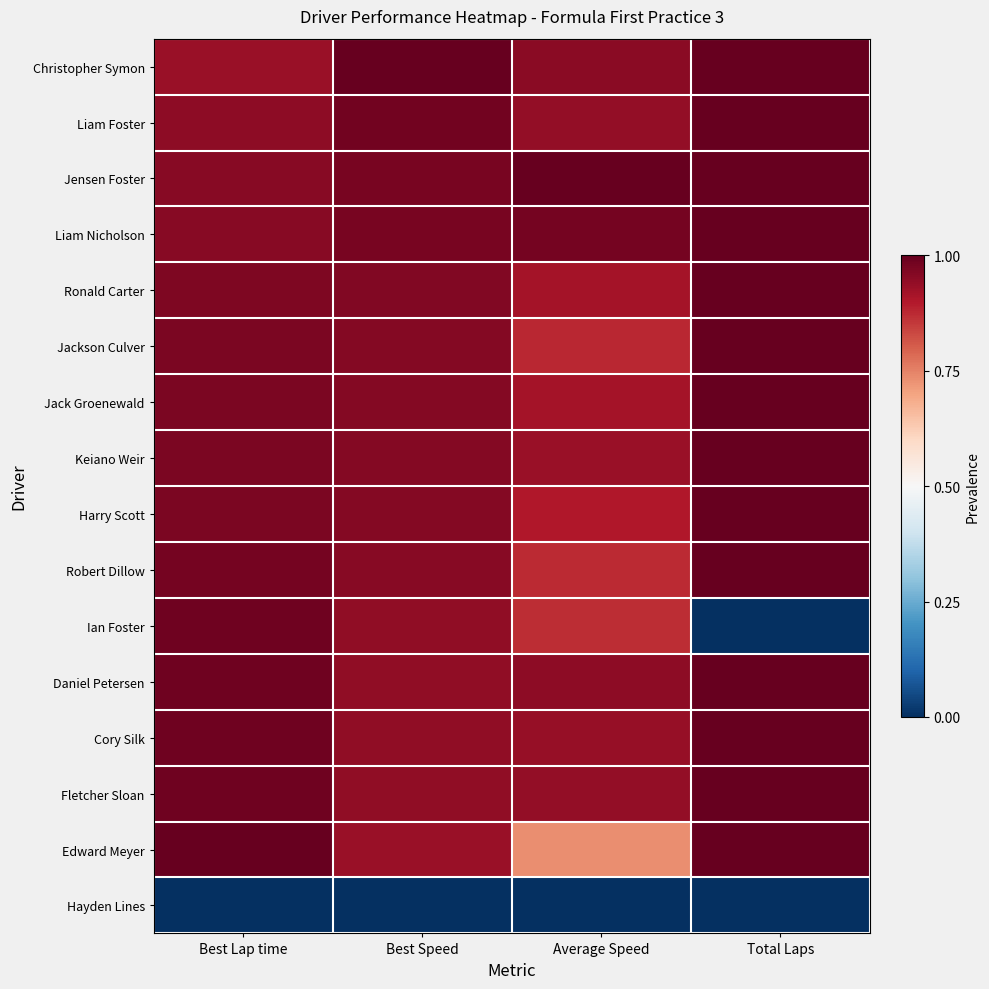

Rank the series by their maximum value, from lowest to highest.

Hayden Lines, Ian Foster, Christopher Symon, Liam Foster, Jensen Foster, Liam Nicholson, Ronald Carter, Jackson Culver, Jack Groenewald, Keiano Weir, Harry Scott, Robert Dillow, Daniel Petersen, Cory Silk, Fletcher Sloan, Edward Meyer